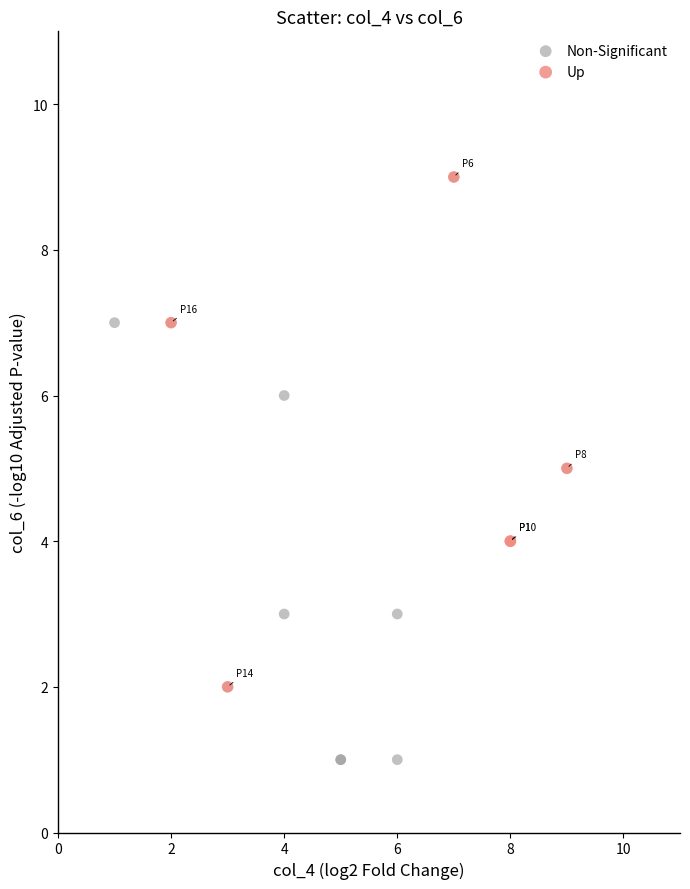

Which series reaches the minimum Y coordinate?

Non-Significant